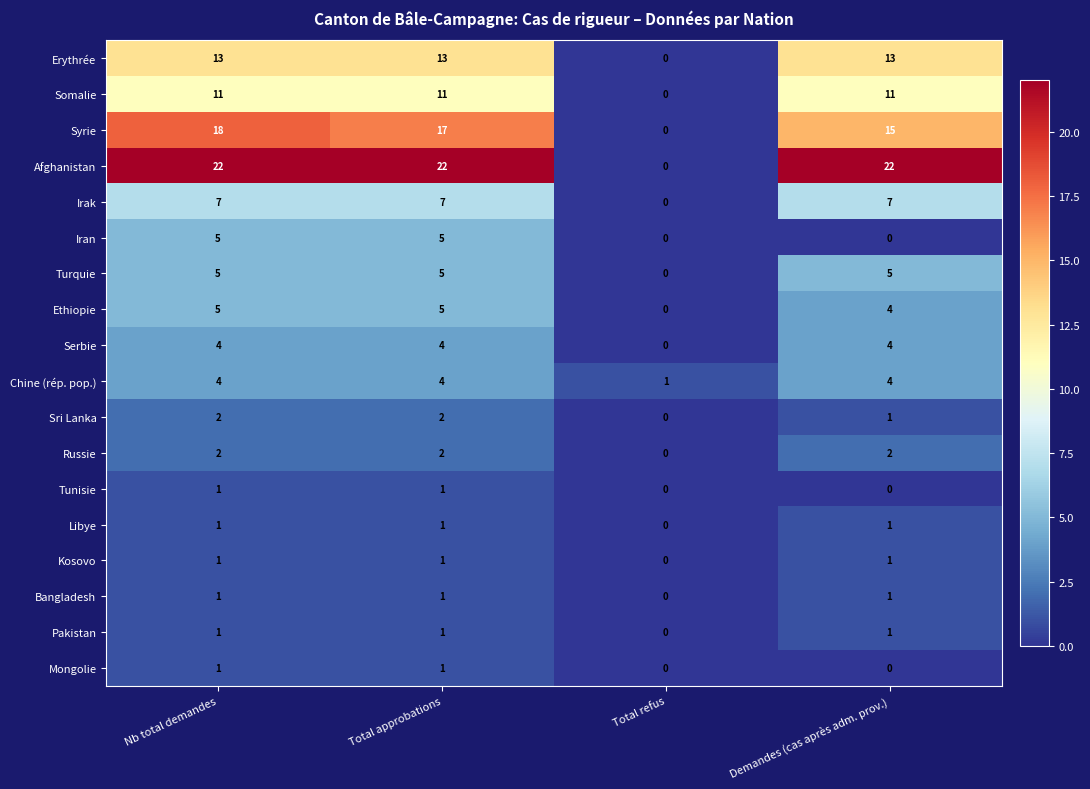

Which series has the largest range (max minus min)?

Afghanistan